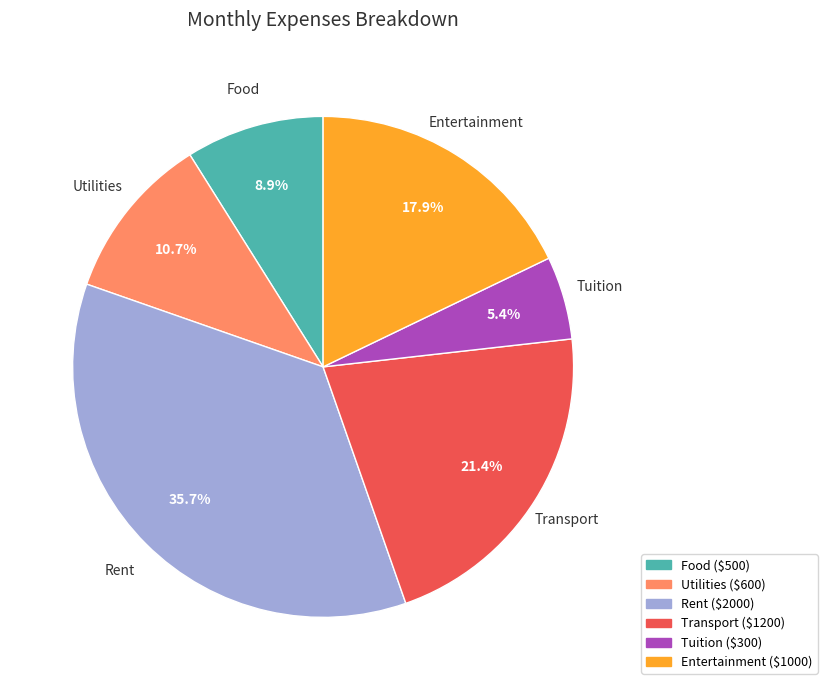

How many segments does this pie chart have?

6